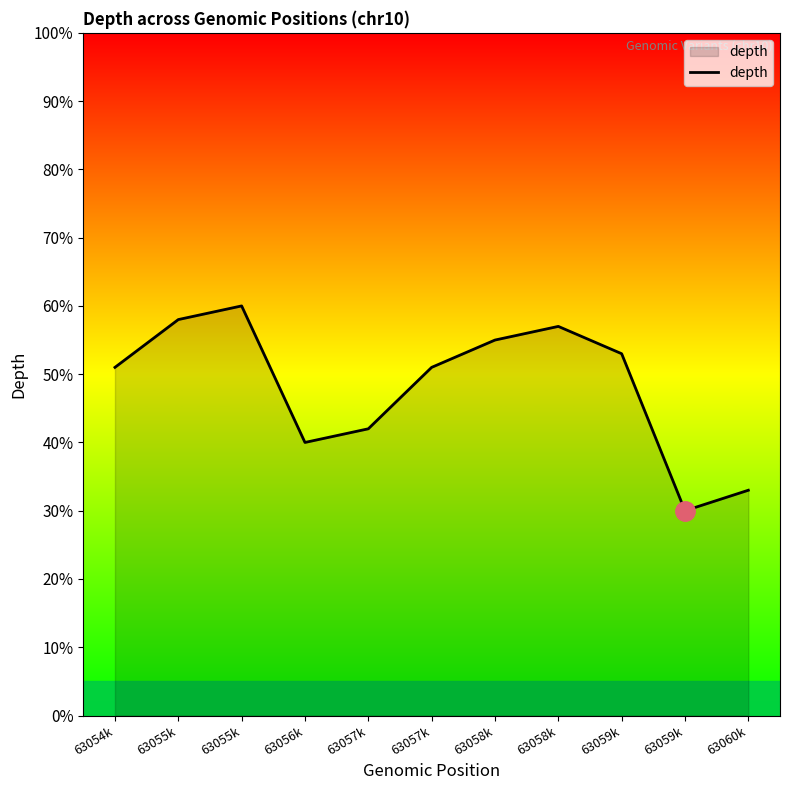

Where does the data first go above 51?

63055k